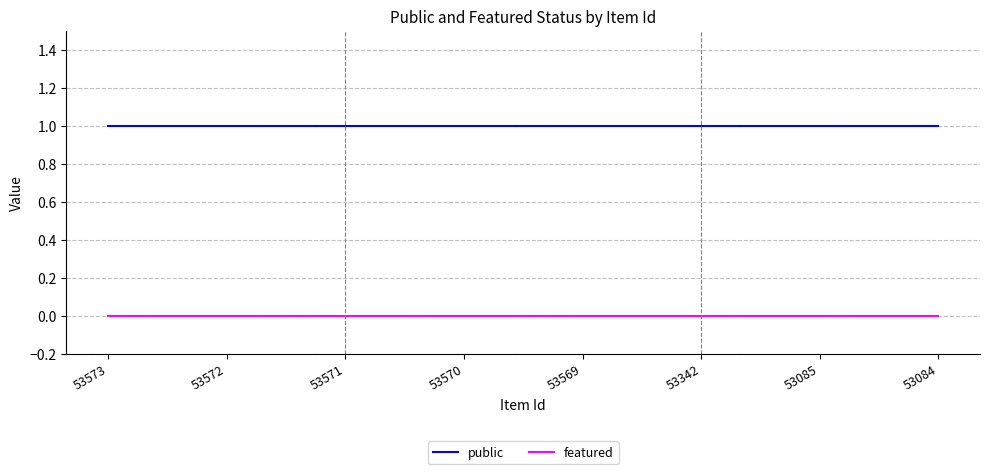

True or false: public has a value of 1 at 53571.

True